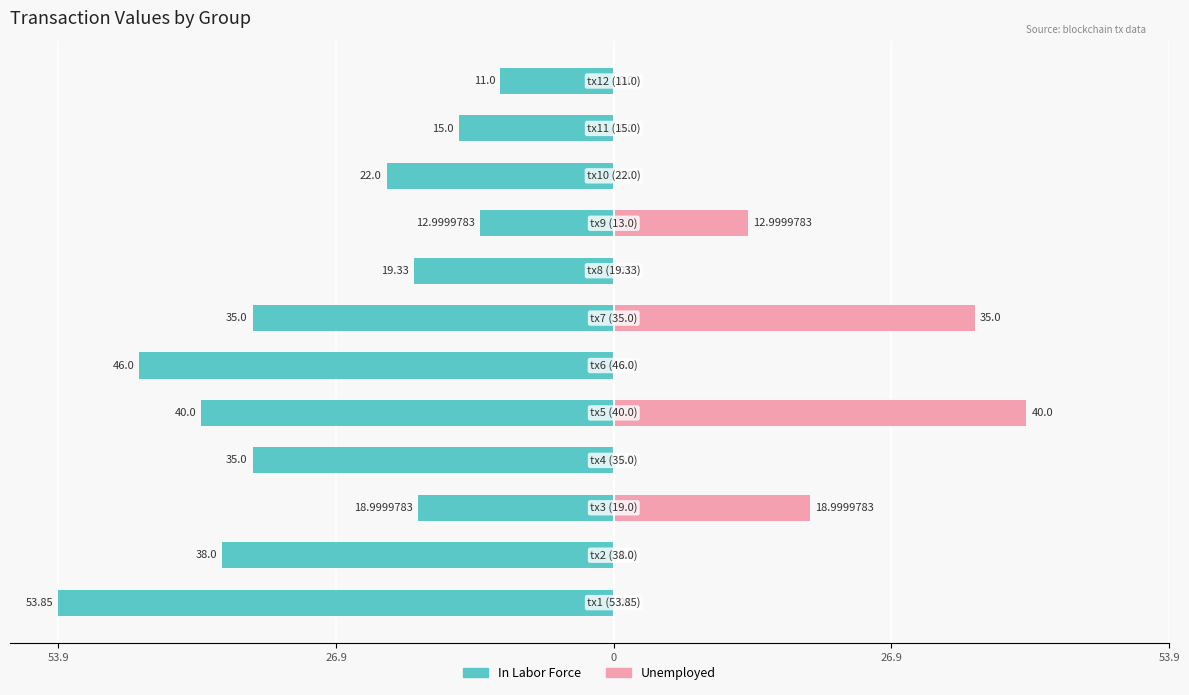

Reading left to right, what are all the values shown in this chart?

In Labor Force: -53.9	-38.0	-19.0	-35.0	-40.0	-46.0	-35.0	-19.3	-13.0	-22.0	-15.0	-11.0
Unemployed: 0.0	0.0	19.0	0.0	40.0	0.0	35.0	0.0	13.0	0.0	0.0	0.0